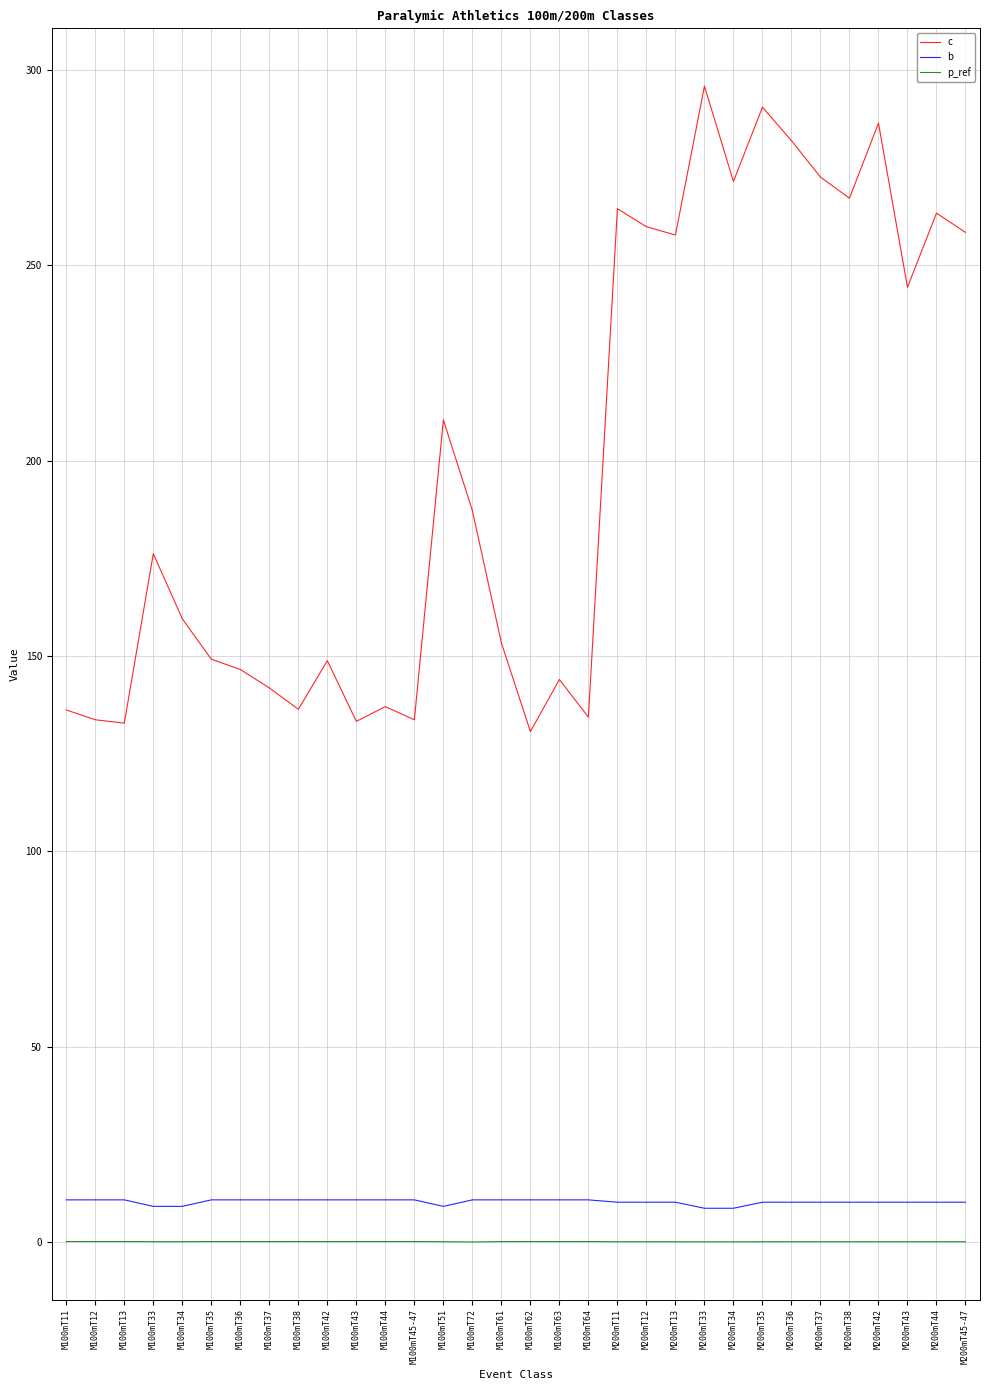

At which label is c closest to 213?

M100mT51